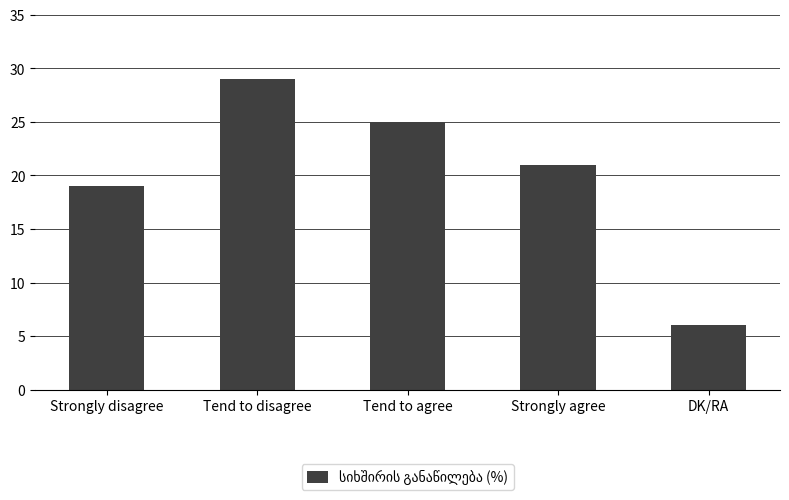

At which label does the data first exceed 21?

Tend to disagree